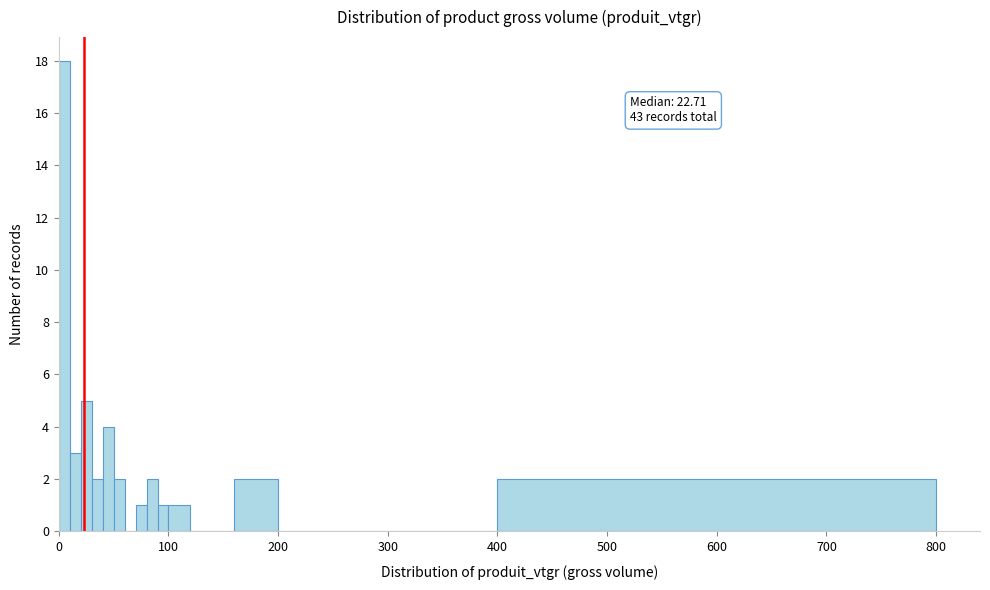

Around what value on the x-axis is the tallest bar? Give the approximate position of its centre, as read against the axis.

10